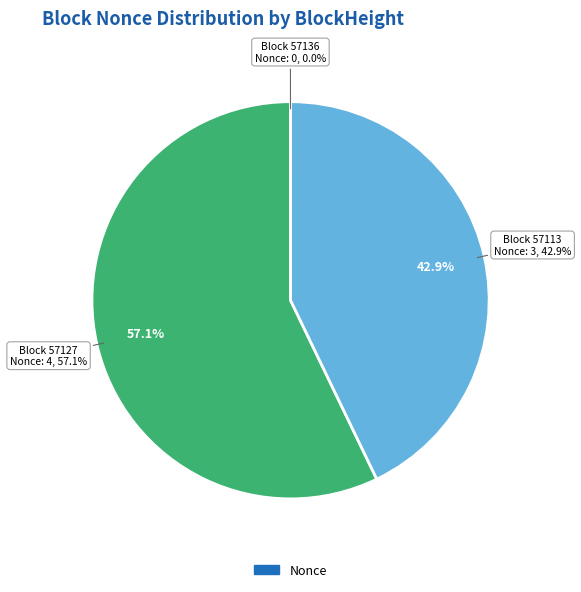

What is the change in value from 57136 to 57127?

+4